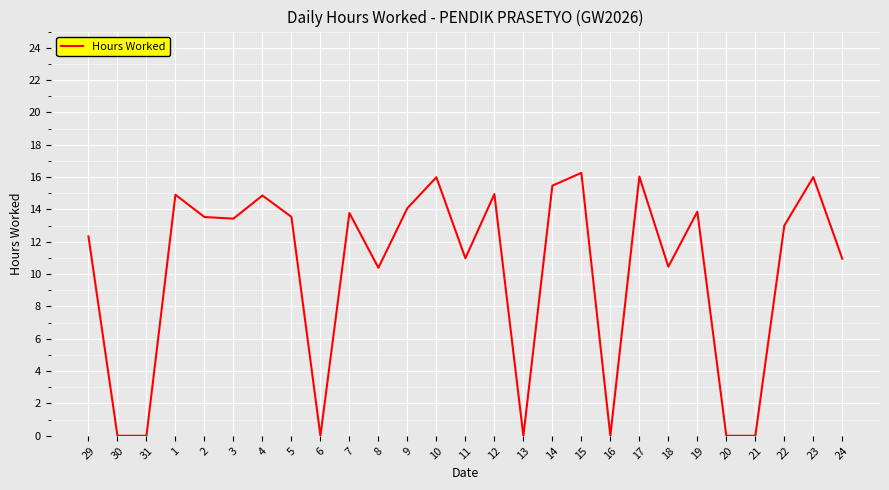

What is the difference between the maximum and minimum values?

16.3